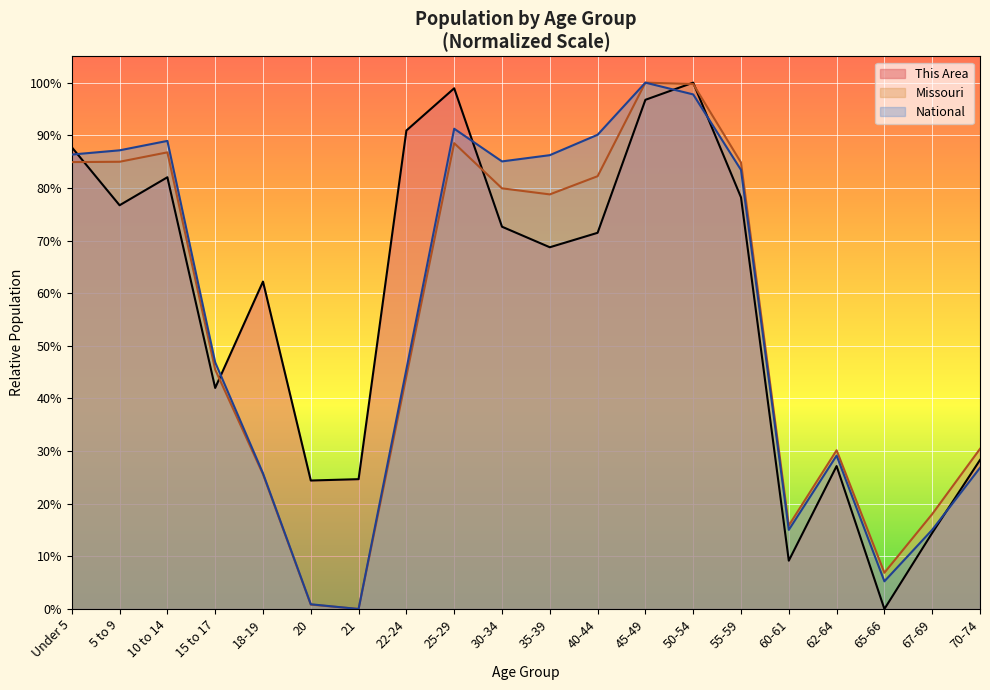

Reading left to right, list all the values displayed in this chart.

This Area: Under 5=0.9	5 to 9=0.8	10 to 14=0.8	15 to 17=0.4	18-19=0.6	20=0.2	21=0.2	22-24=0.9	25-29=1.0	30-34=0.7	35-39=0.7	40-44=0.7	45-49=1.0	50-54=1.0	55-59=0.8	60-61=0.1	62-64=0.3	65-66=0.0	67-69=0.1	70-74=0.3
Missouri: Under 5=0.8	5 to 9=0.8	10 to 14=0.9	15 to 17=0.5	18-19=0.3	20=0.0	21=0.0	22-24=0.4	25-29=0.9	30-34=0.8	35-39=0.8	40-44=0.8	45-49=1.0	50-54=1.0	55-59=0.8	60-61=0.2	62-64=0.3	65-66=0.1	67-69=0.2	70-74=0.3
National: Under 5=0.9	5 to 9=0.9	10 to 14=0.9	15 to 17=0.5	18-19=0.3	20=0.0	21=0.0	22-24=0.5	25-29=0.9	30-34=0.9	35-39=0.9	40-44=0.9	45-49=1.0	50-54=1.0	55-59=0.8	60-61=0.2	62-64=0.3	65-66=0.1	67-69=0.2	70-74=0.3